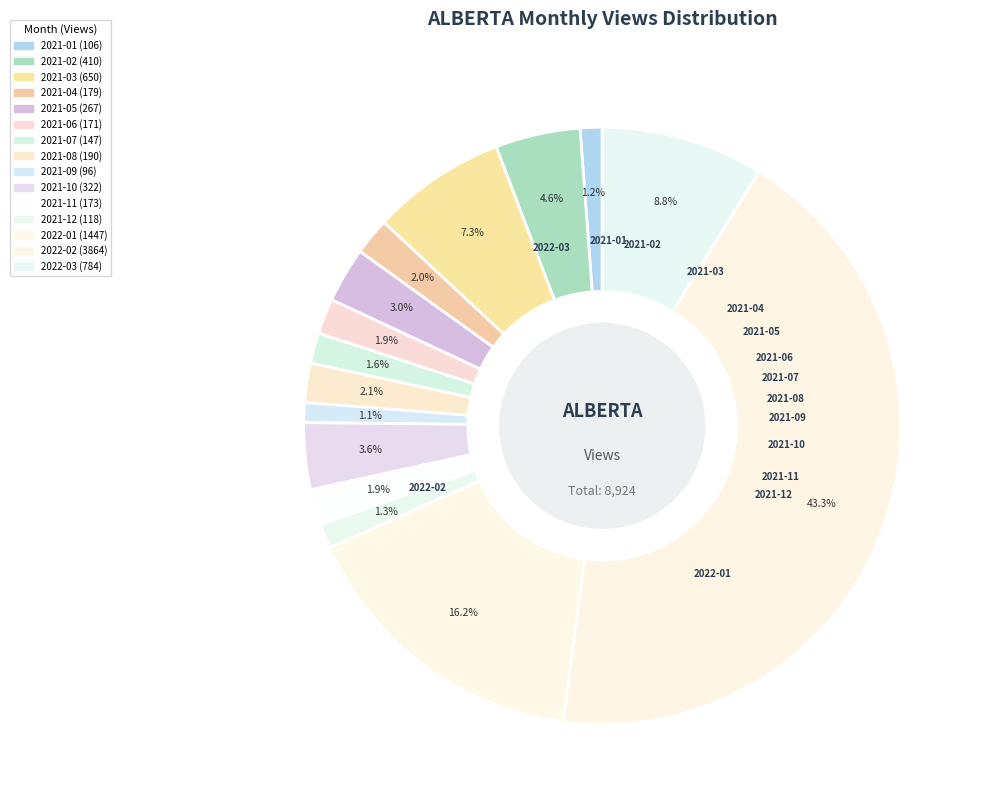

Count the number of slices in the pie.

15